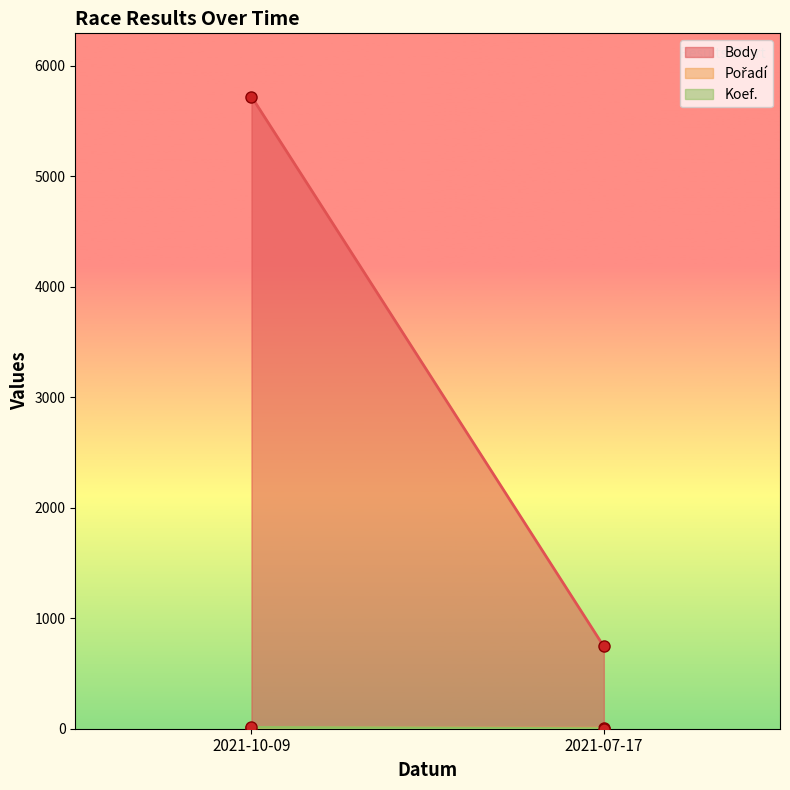

At how many categories does at least one series exceed 332?

2